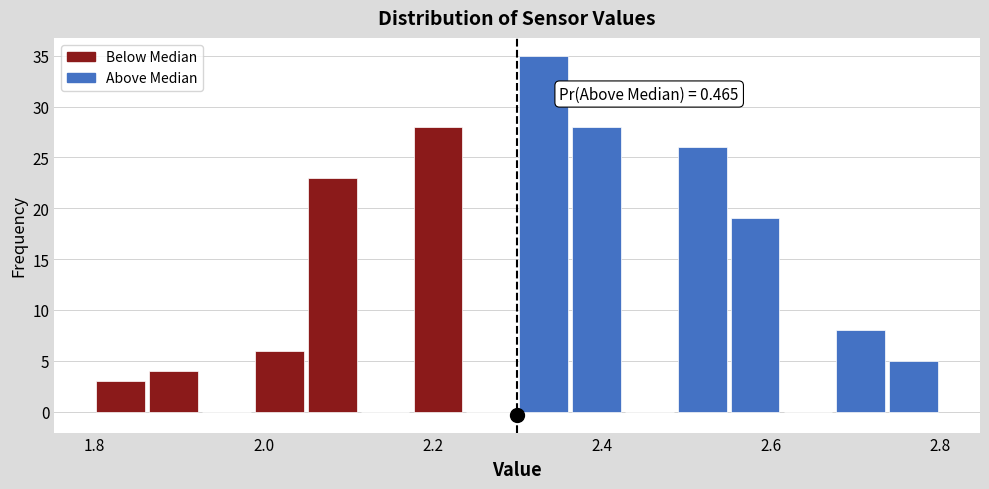

Read against the x-axis, roughly where is the centre of the tallest bar?

2.34